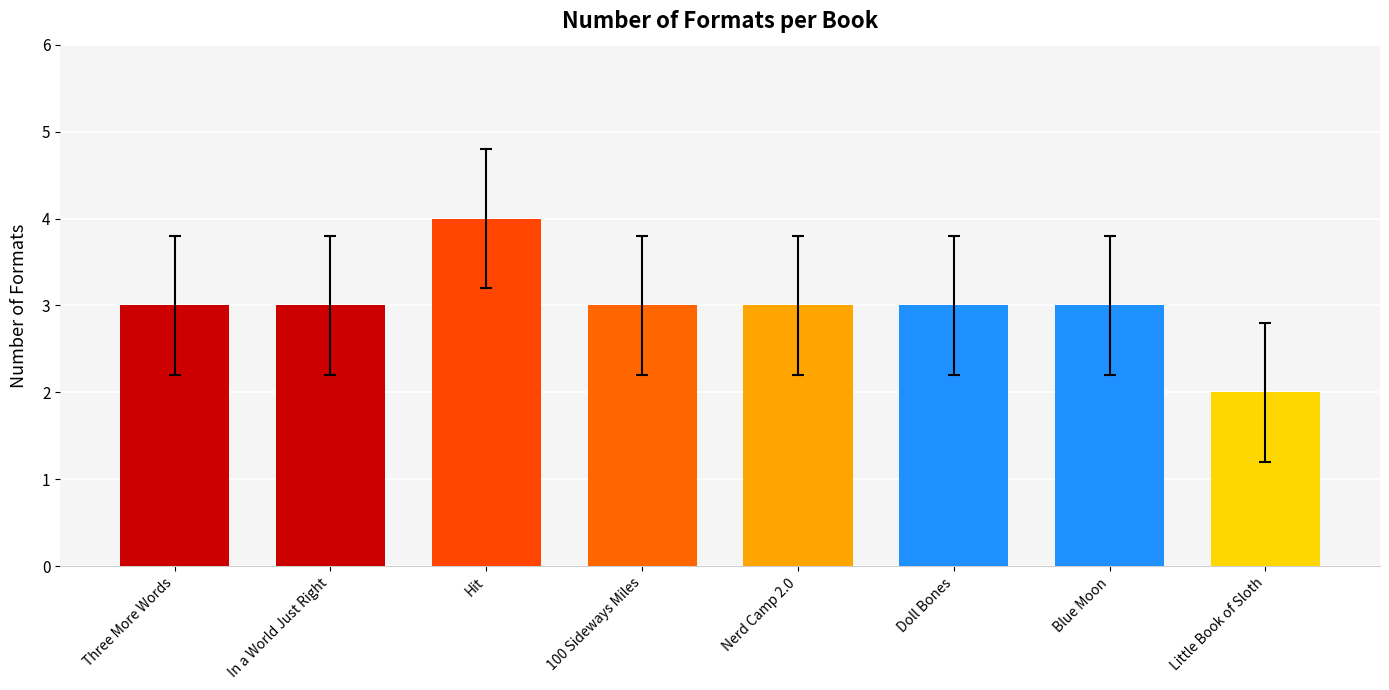

How many series are shown in this chart?

1